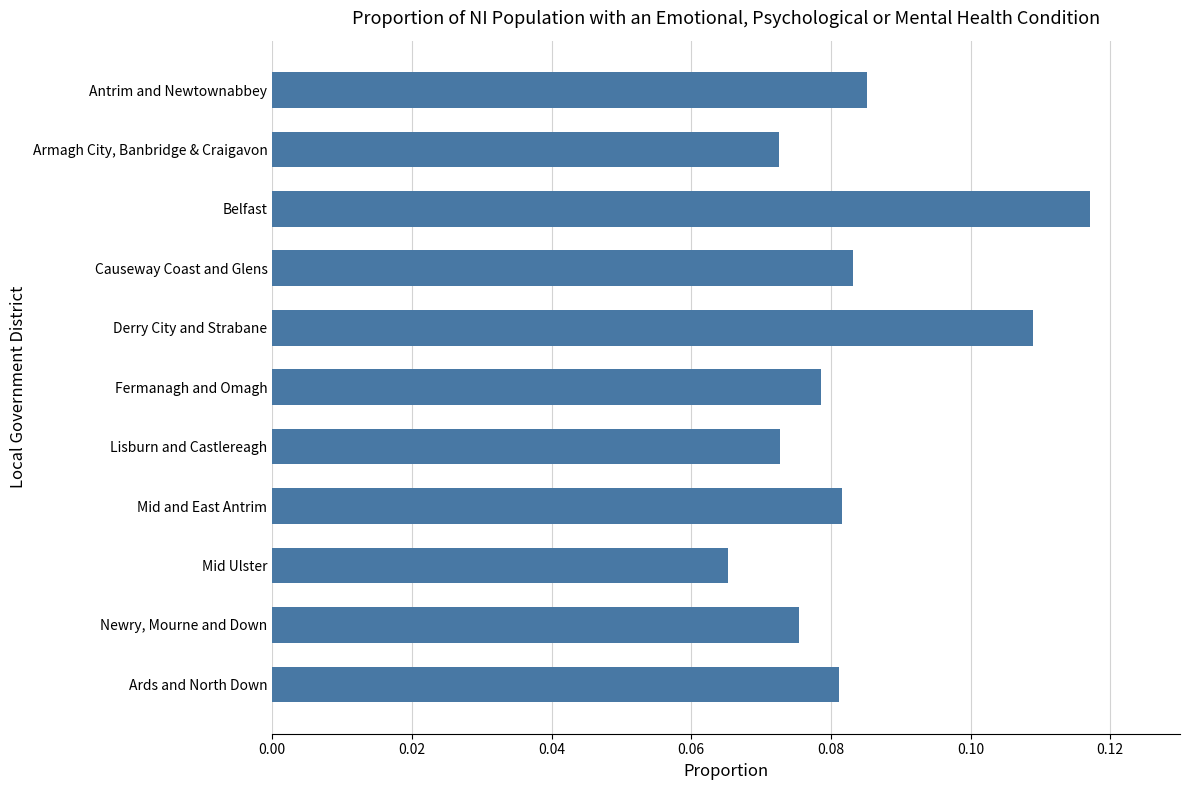

What is the sum of all values?

0.9